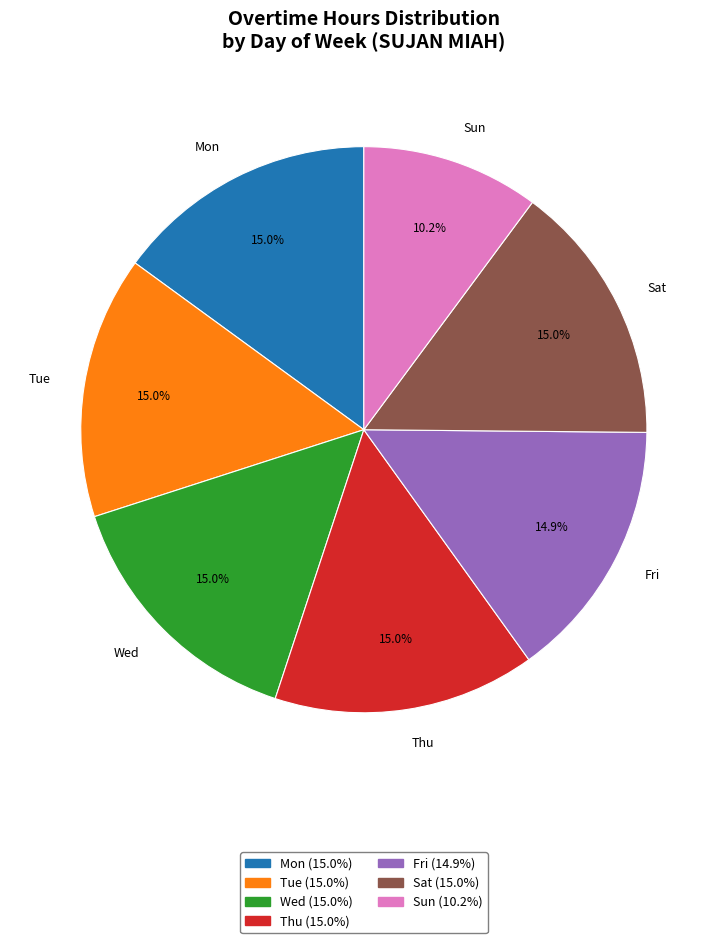

What is the smallest slice in the pie chart?

Sun